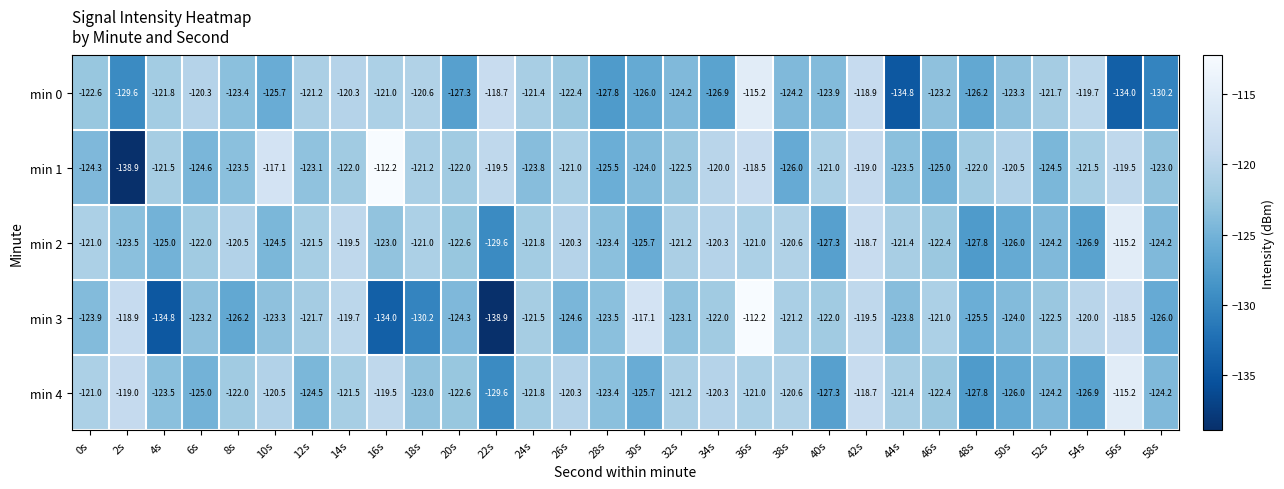

What is the maximum value shown in the chart?

-112.2